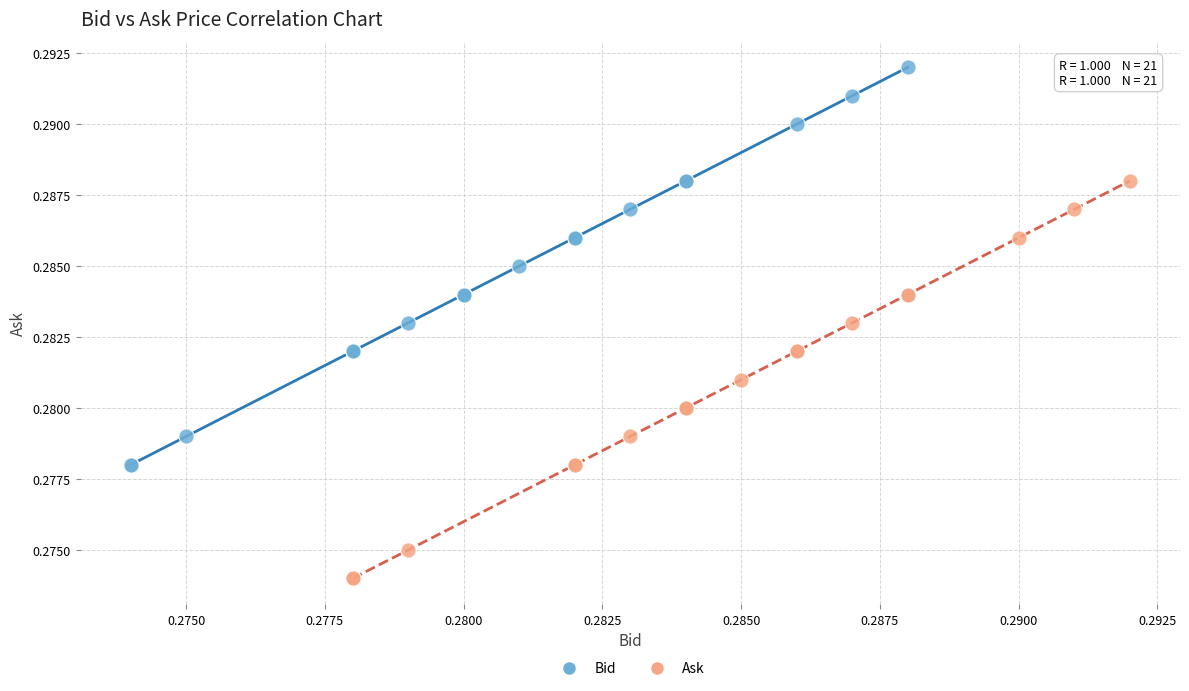

Which series reaches the maximum Y coordinate?

Bid